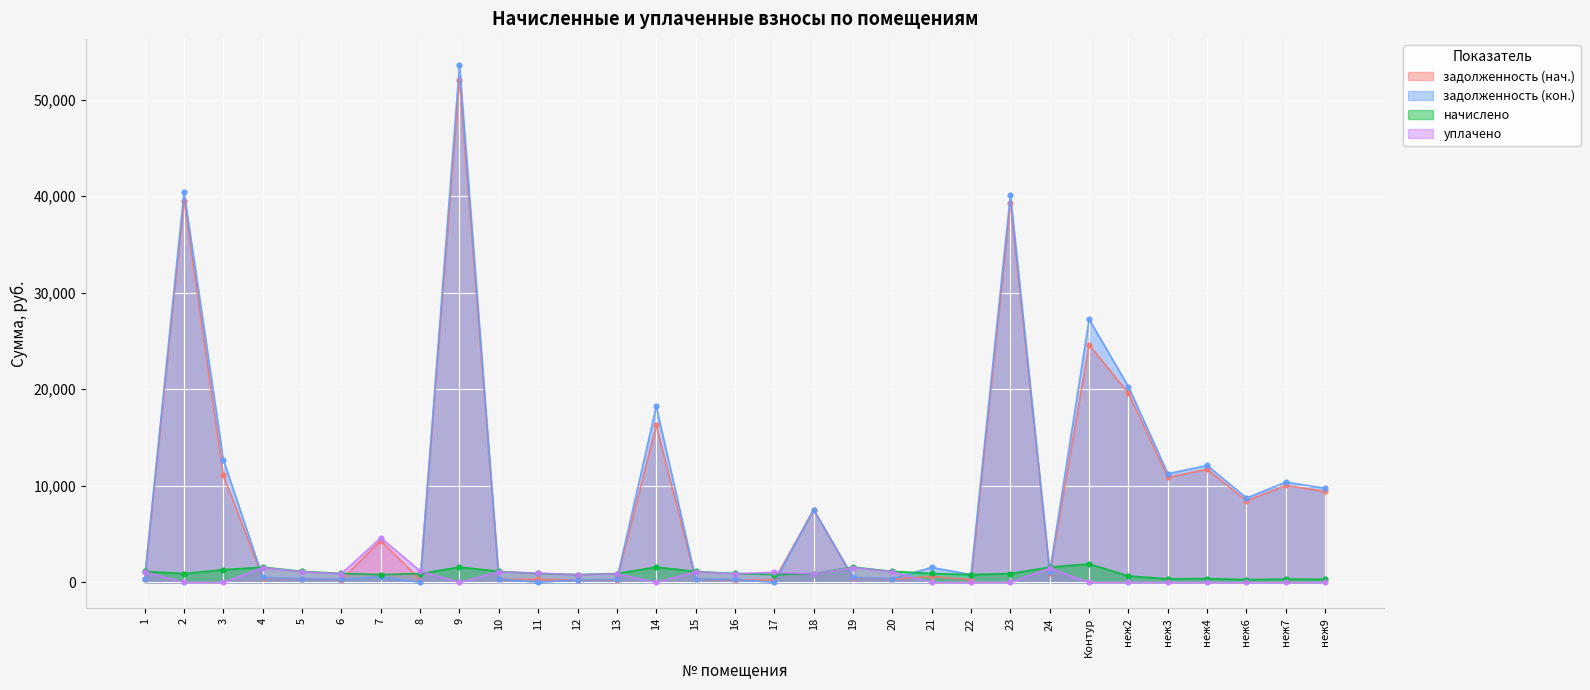

Reading left to right, extract all data points from this chart.

задолженность (нач.): 345.0	39526.7	11091.0	480.2	347.0	282.4	4340.1	276.4	52006.7	346.3	307.5	248.4	279.1	16252.5	345.6	282.4	244.5	7520.1	481.5	348.3	617.8	295.3	39244.4	961.7	24616.1	19596.6	10886.9	11719.4	8453.4	10054.4	9427.3
задолженность (кон.): 380.2	40451.5	12694.2	529.2	382.4	311.2	582.2	0.0	53598.8	381.7	0.0	273.8	307.6	18237.2	380.9	311.2	0.0	7548.4	530.7	383.9	1559.0	814.7	40162.6	1062.3	27255.0	20270.4	11261.2	12122.4	8744.1	10400.2	9751.0
начислено: 1140.6	924.8	1321.2	1587.6	1147.2	933.7	819.1	913.8	1592.0	1145.0	929.2	821.3	922.6	1589.8	1142.8	933.7	823.6	916.0	1592.0	1151.6	933.7	814.7	918.2	1589.8	1917.9	673.8	374.3	403.0	290.7	345.7	323.7
уплачено: 1105.4	0.0	0.0	1538.6	1111.8	904.8	4623.6	1190.2	0.0	1109.7	977.3	796.0	894.1	0.0	1107.5	904.8	1068.5	887.7	1542.9	1116.1	0.0	0.0	0.0	1491.7	0.0	0.0	0.0	0.0	0.0	0.0	0.0